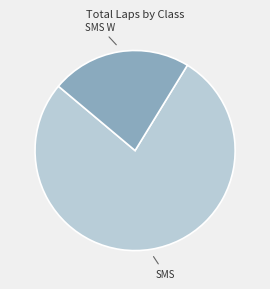

Does any single category account for the majority?

Yes